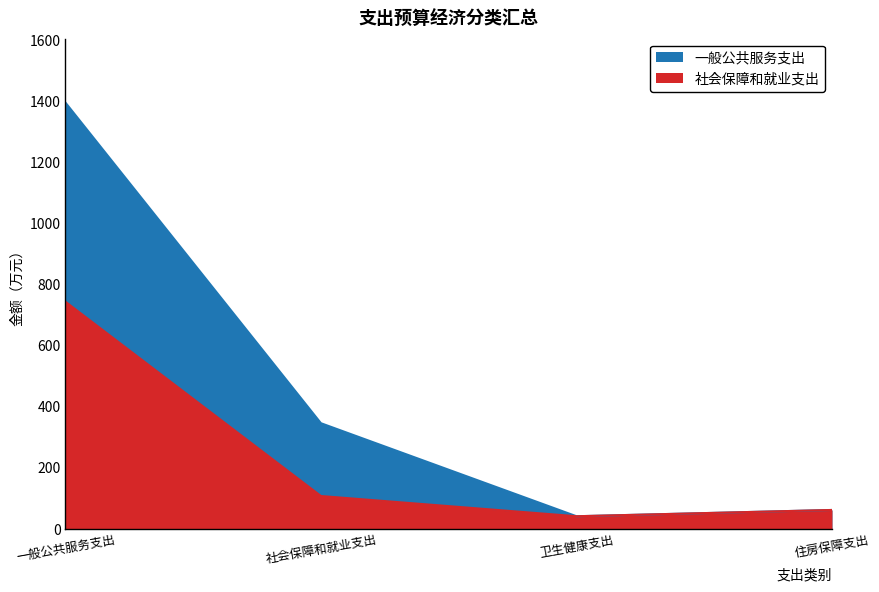

Where is 一般公共服务支出 nearest to the value 718?

社会保障和就业支出